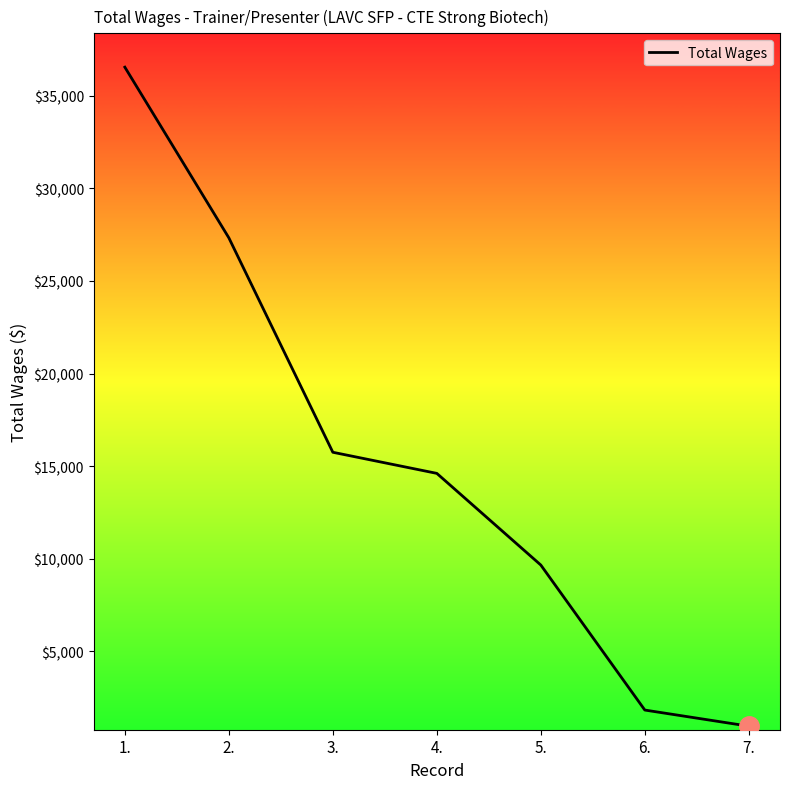

At which label does the data first exceed 14610?

1.